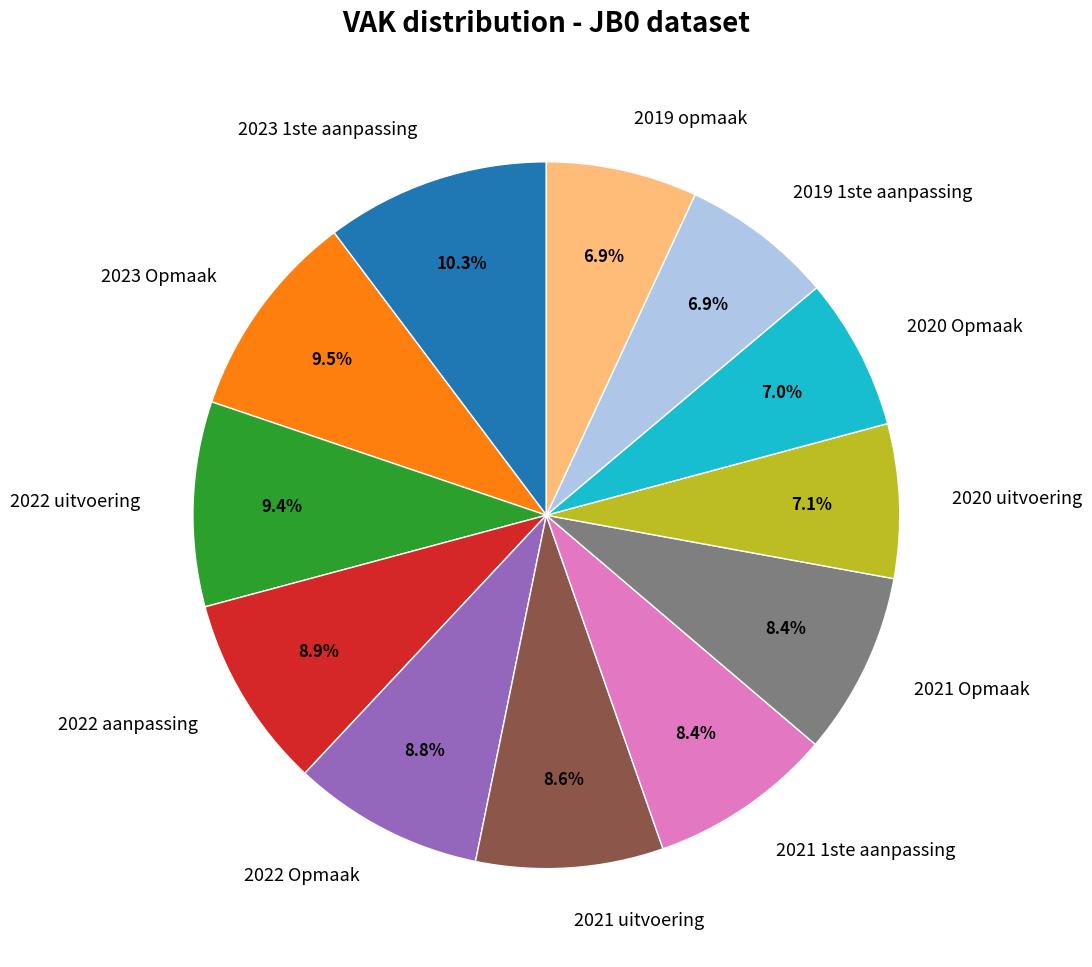

True or false: 2021 1ste aanpassing accounts for 8% of the total.

True